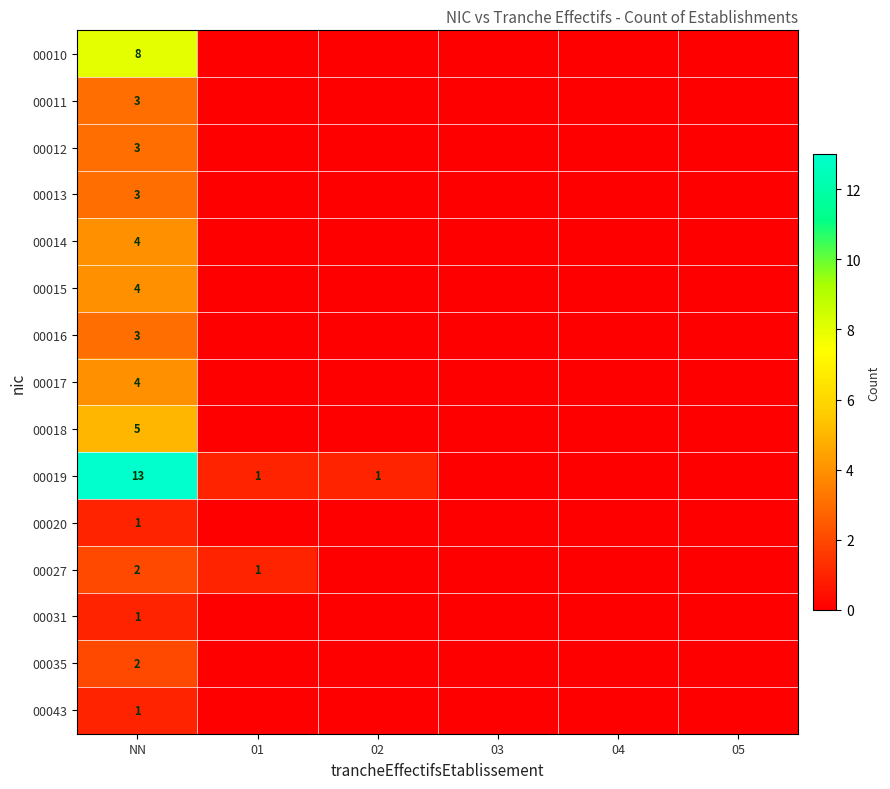

Is it true that 00016 equals 3 at NN?

True